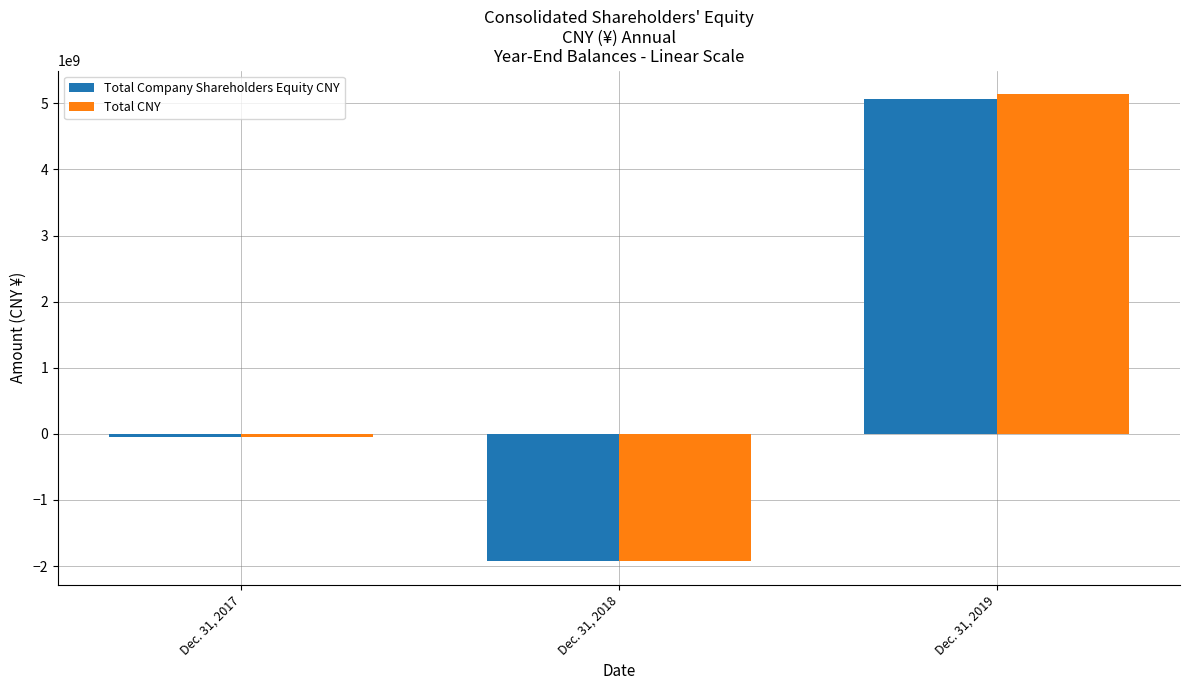

How many Total Company Shareholders Equity CNY values are between -1927593000 and 5060124000?

3